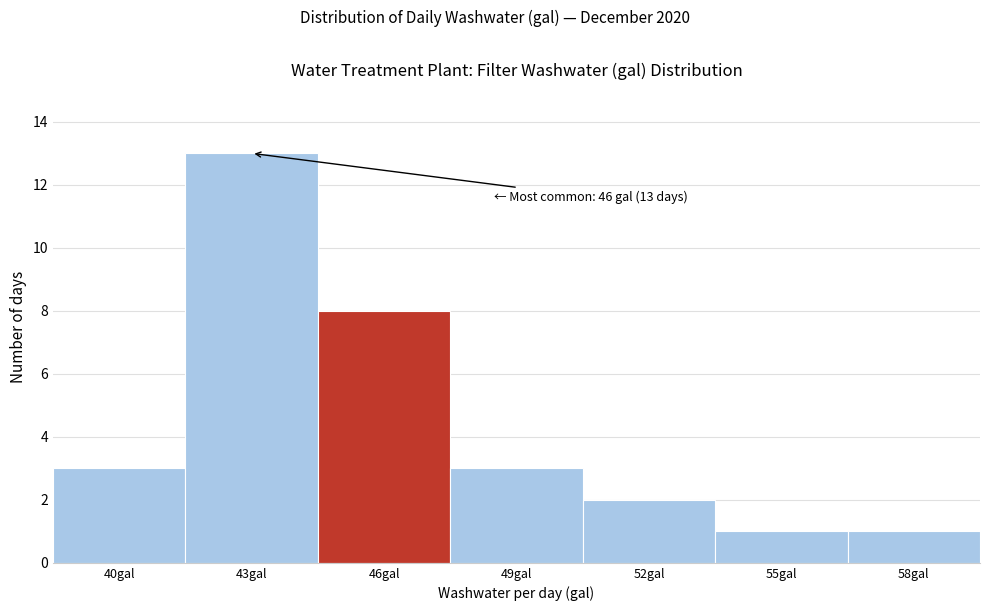

Reading left to right, transcribe all the data shown in this chart.

40gal=3	43gal=13	46gal=8	49gal=3	52gal=2	55gal=1	58gal=1